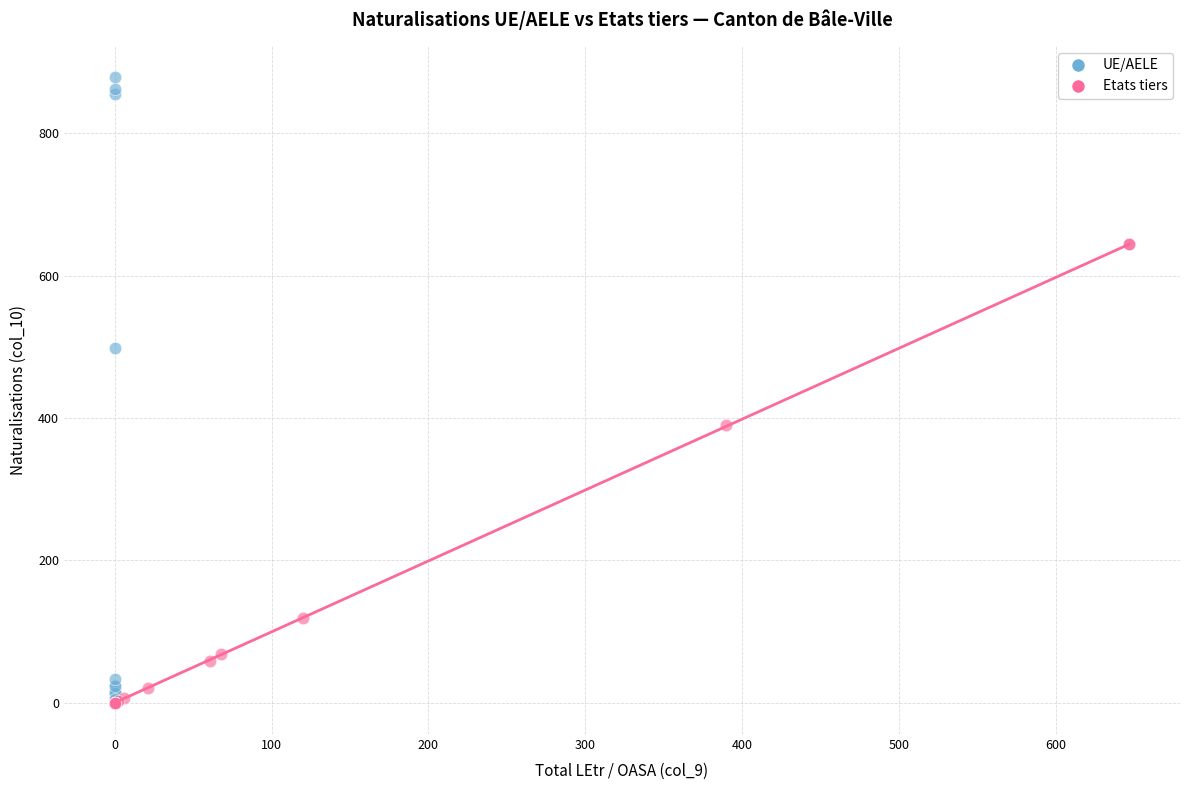

Which series contains the highest Y value?

UE/AELE